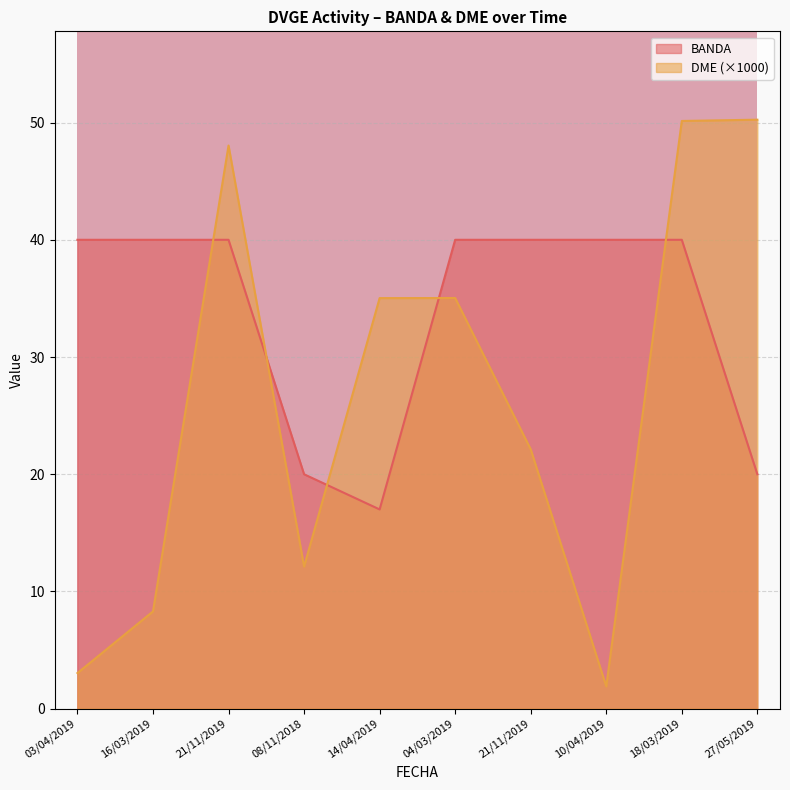

What is the maximum value for BANDA?

40.0